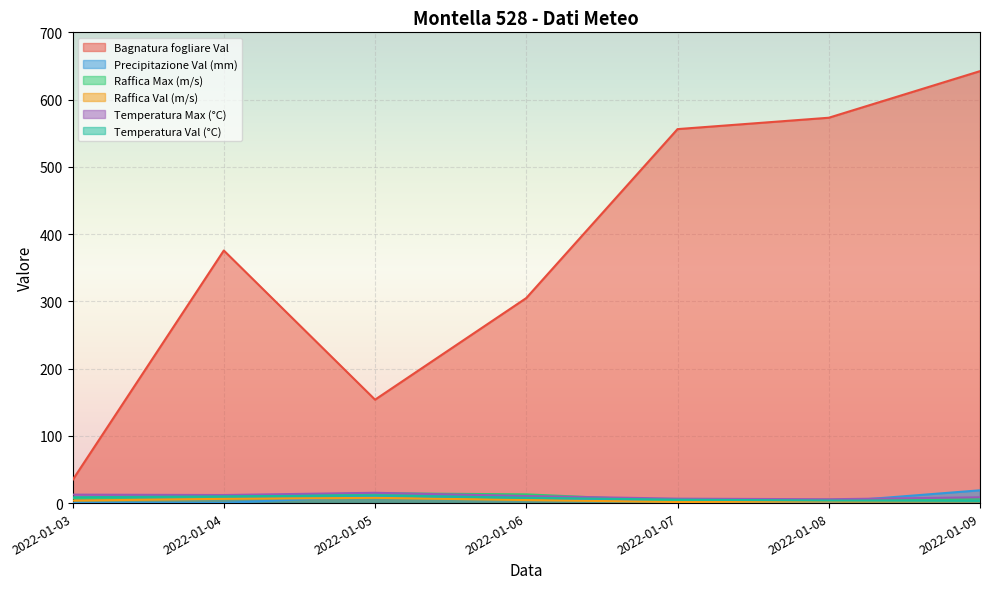

What is the difference between the second highest and minimum values in the Temperatura Max (°C) series?

6.9